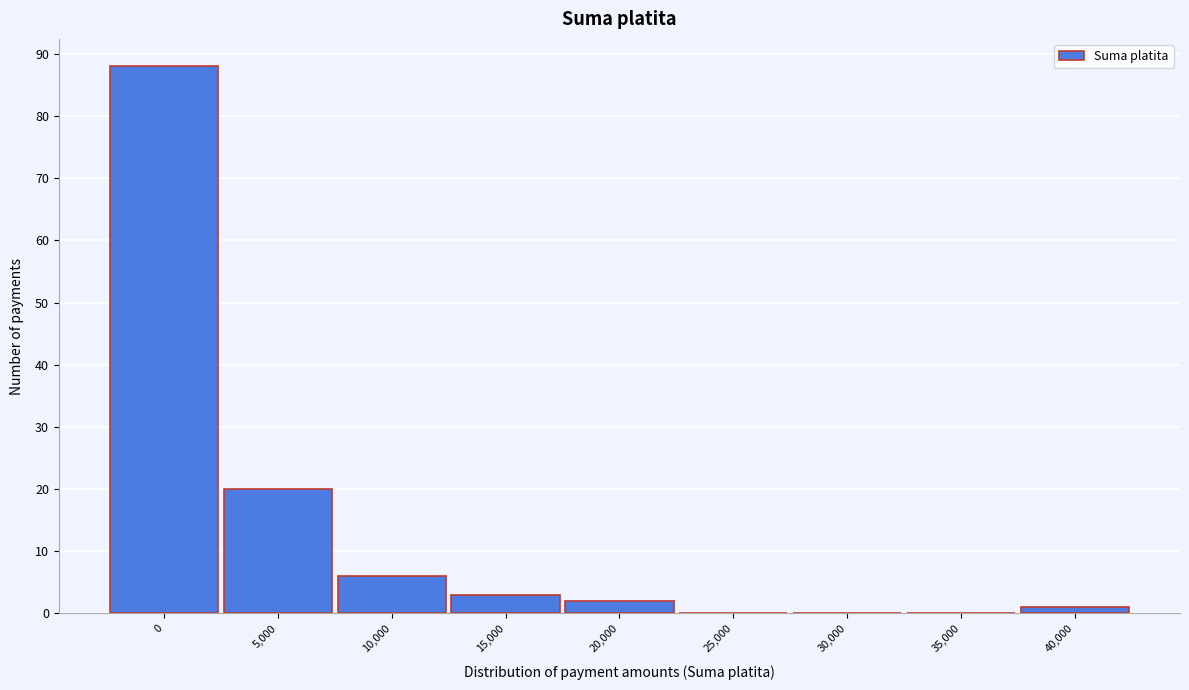

Reading left to right, extract all data points from this chart.

0=88	5,000=20	10,000=6	15,000=3	20,000=2	25,000=0	30,000=0	35,000=0	40,000=1